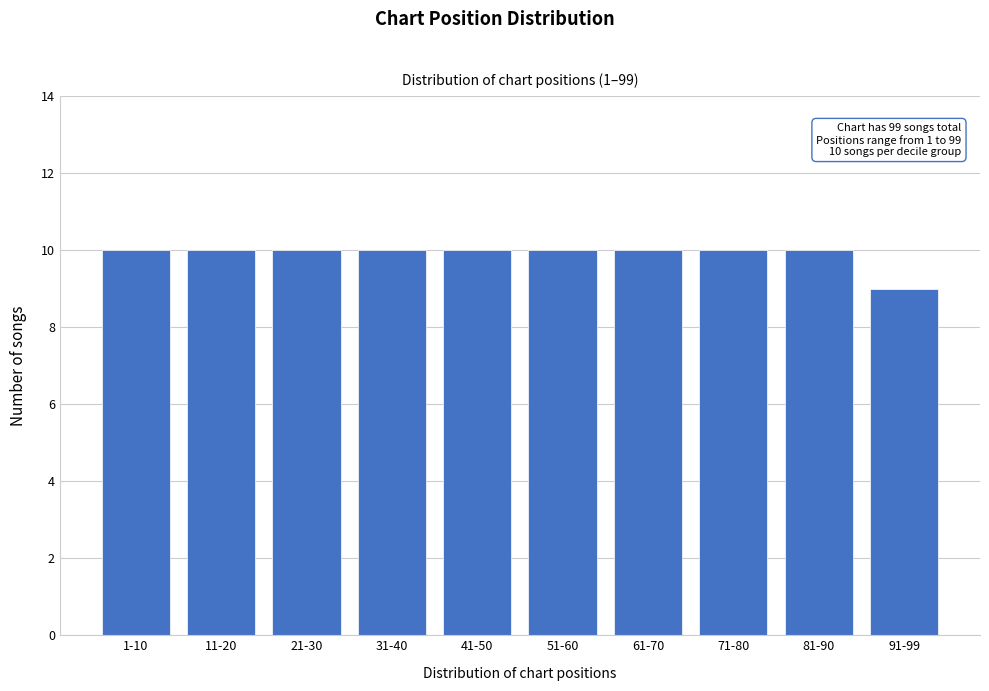

Reading left to right, extract all data points from this chart.

1-10=10	11-20=10	21-30=10	31-40=10	41-50=10	51-60=10	61-70=10	71-80=10	81-90=10	91-99=9